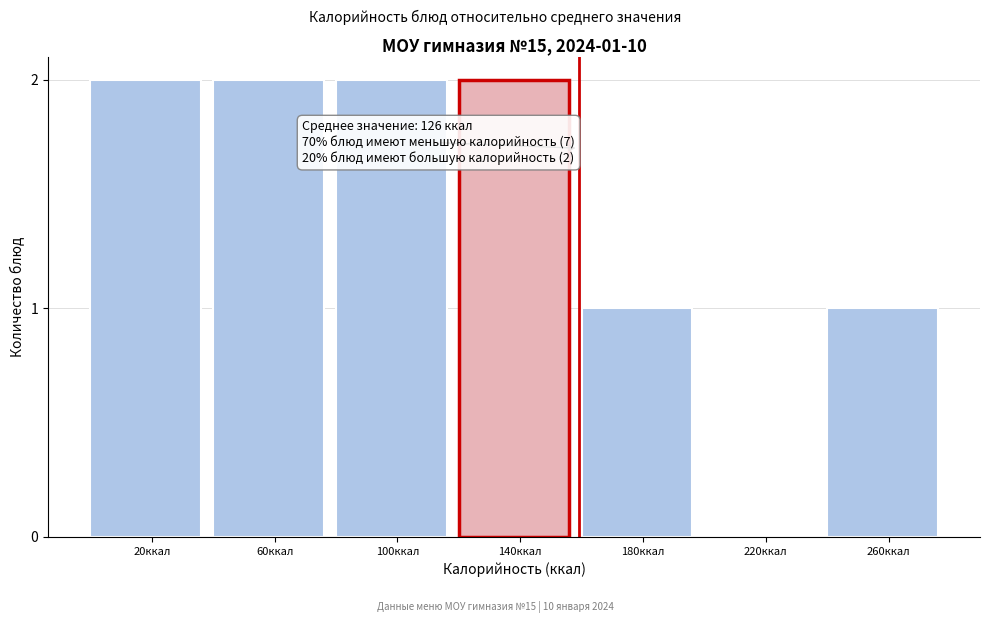

Reading left to right, what are all the values shown in this chart?

20ккал=2	60ккал=2	100ккал=2	140ккал=2	180ккал=1	220ккал=0	260ккал=1